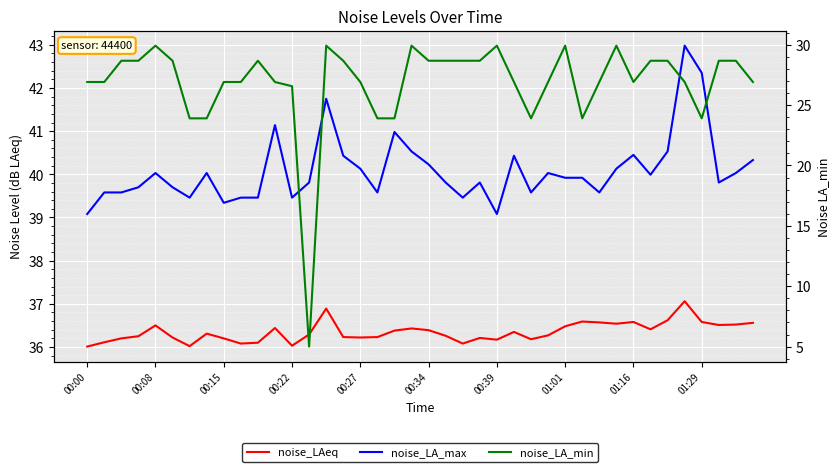

True or false: noise_LAeq and noise_LA_min intersect in this chart.

False